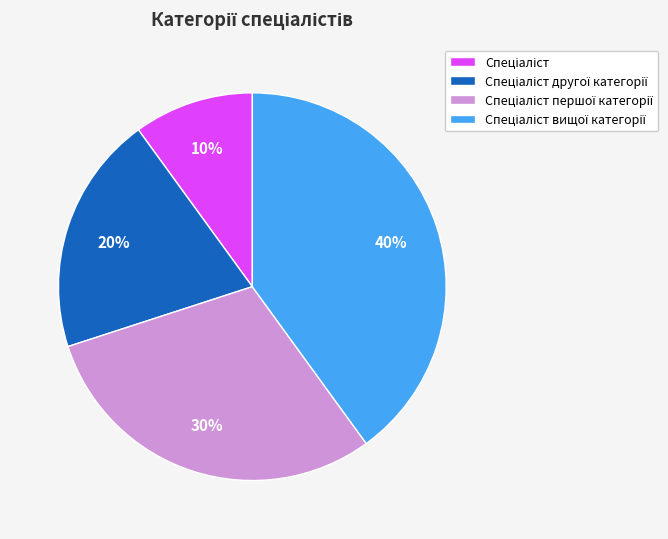

Is there a majority slice in this chart?

No